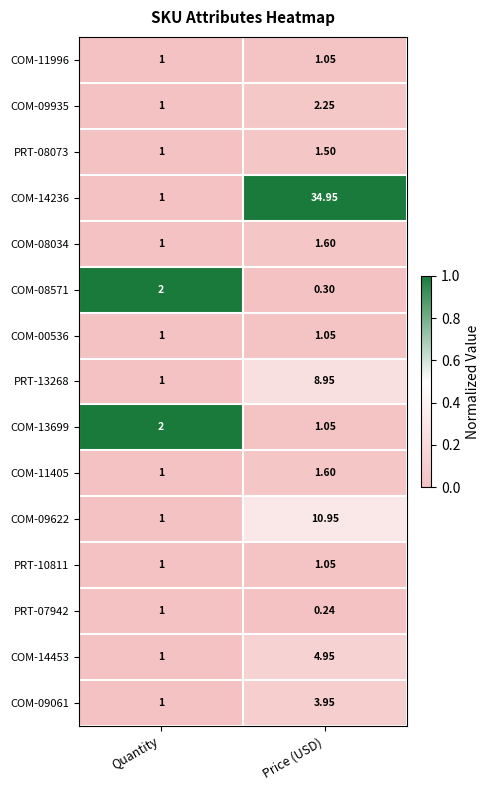

List the labels in order of COM-14236 value, largest first.

Price (USD), Quantity